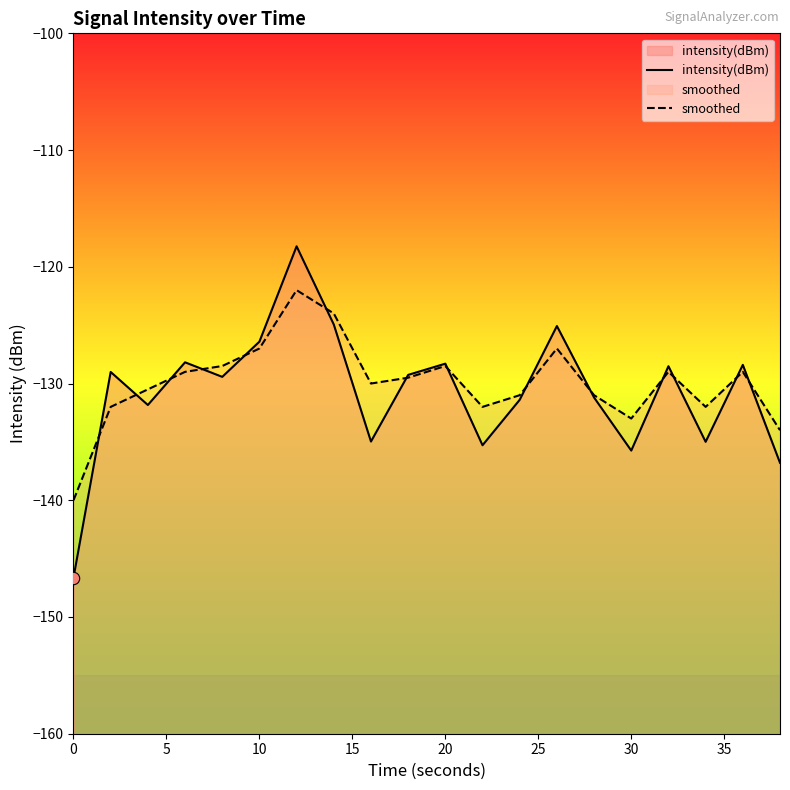

Which series has the widest spread of Y values?

intensity(dBm)